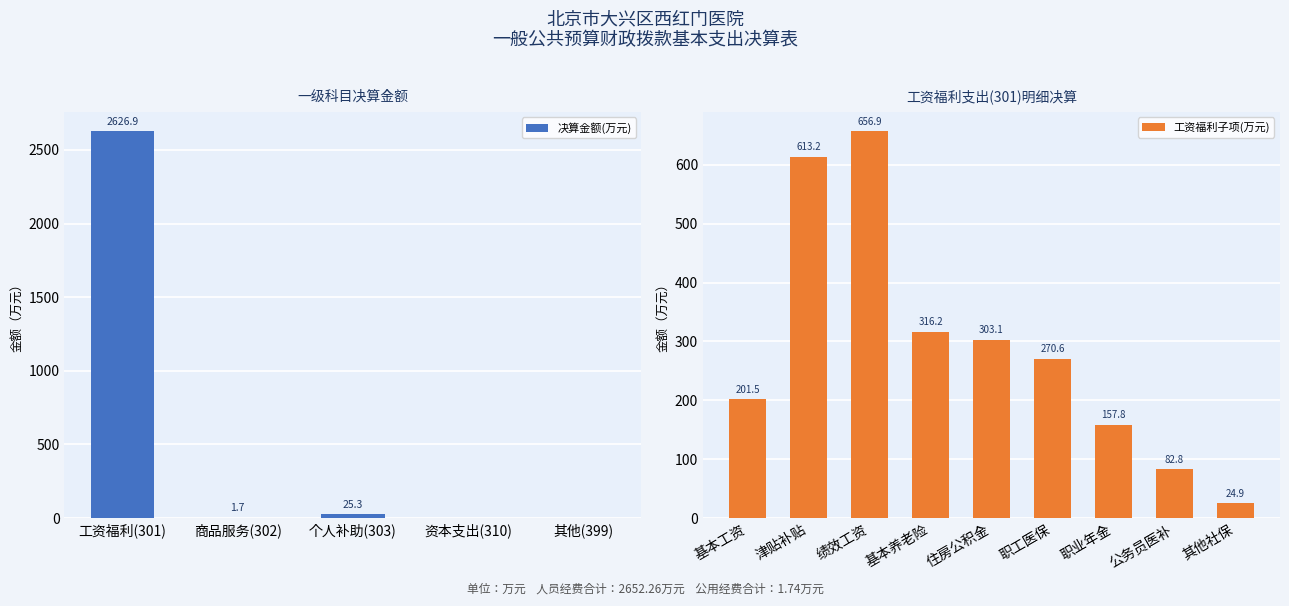

Is it true that 决算金额(万元) equals -1293.5 at 资本支出(310)?

False